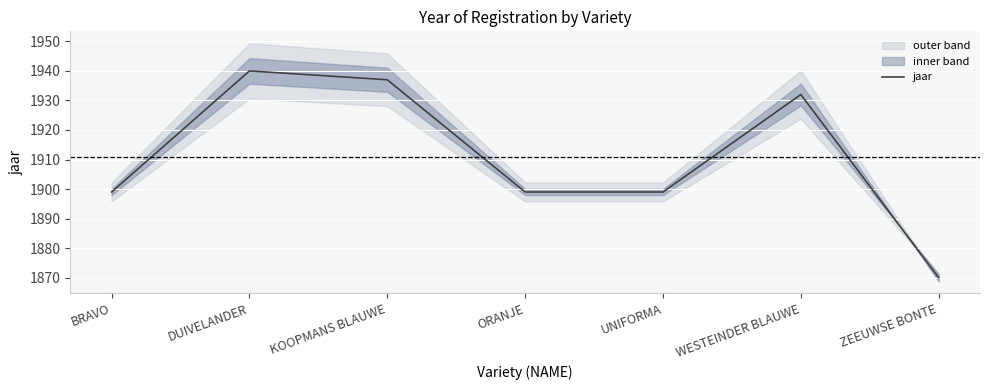

Reading left to right, what are all the values shown in this chart?

BRAVO=1899	DUIVELANDER=1940	KOOPMANS BLAUWE=1937	ORANJE=1899	UNIFORMA=1899	WESTEINDER BLAUWE=1932	ZEEUWSE BONTE=1870